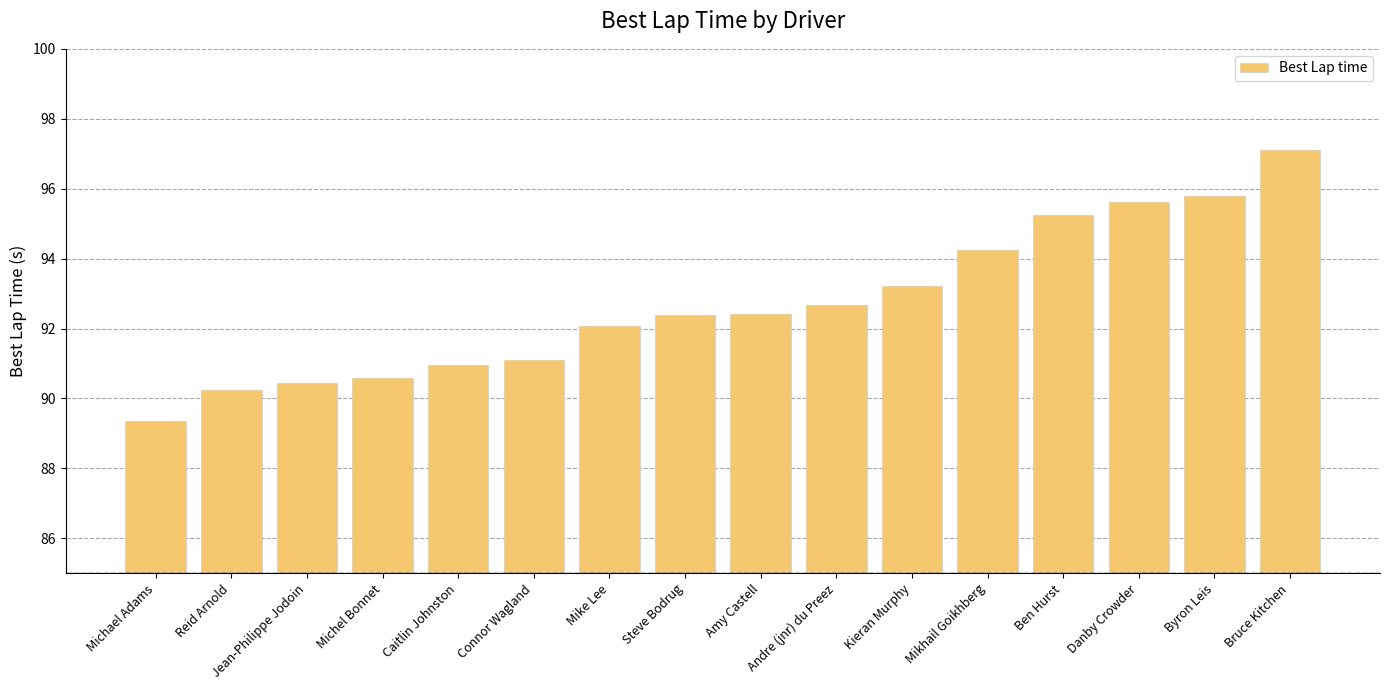

Which category has the highest value across all series?

Bruce Kitchen